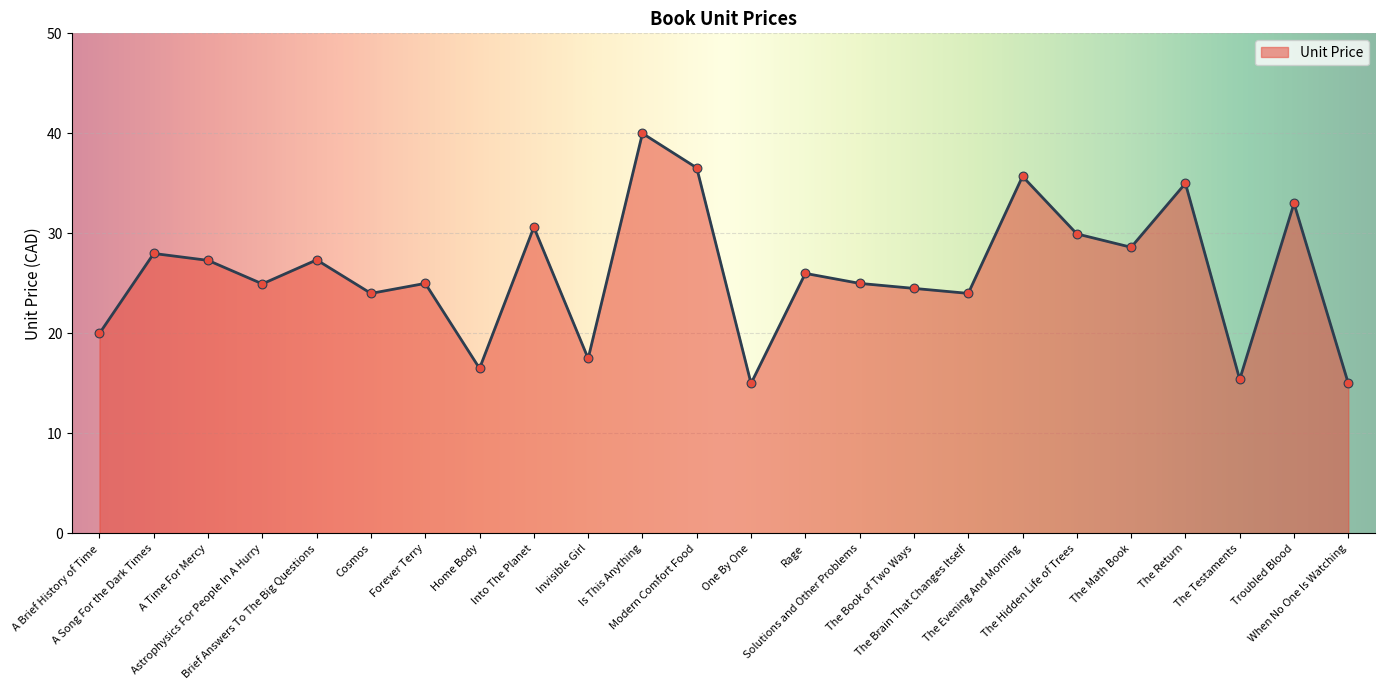

Between Is This Anything and Brief Answers To The Big Questions, which is larger?

Is This Anything